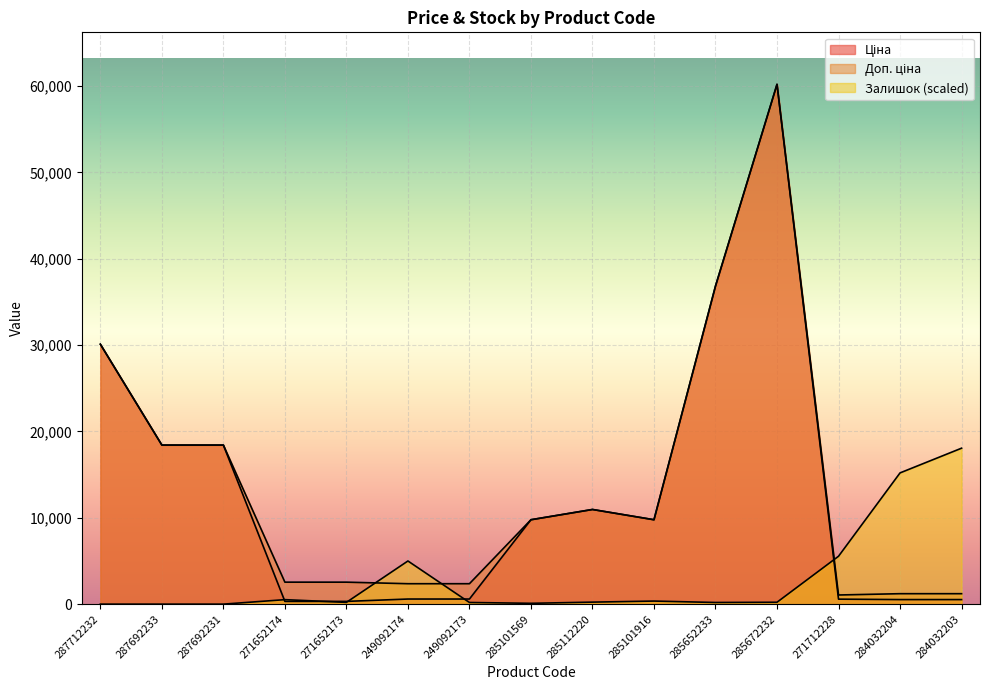

Reading left to right, extract all data points from this chart.

Ціна: 287712232=30102.8	287692233=18420.9	287692231=18420.9	271652174=318.3	271652173=318.3	249092174=591.6	249092173=591.6	285101569=9775.5	285112220=10964.4	285101916=9775.5	285652233=36841.8	285672232=60205.6	271712228=578.1	284032204=528.2	284032203=528.2
Доп. ціна: 287712232=30102.8	287692233=18420.9	287692231=18420.9	271652174=2546.4	271652173=2546.4	249092174=2366.5	249092173=2366.5	285101569=9775.5	285112220=10964.4	285101916=9775.5	285652233=36841.8	285672232=60205.6	271712228=1060.0	284032204=1210.7	284032203=1210.7
Залишок: 287712232=0.0	287692233=0.0	287692231=0.0	271652174=520.4	271652173=205.4	249092174=4998.1	249092173=191.7	285101569=95.9	285112220=232.8	285101916=356.0	285652233=191.7	285672232=219.1	271712228=5545.9	284032204=15199.7	284032203=18061.7